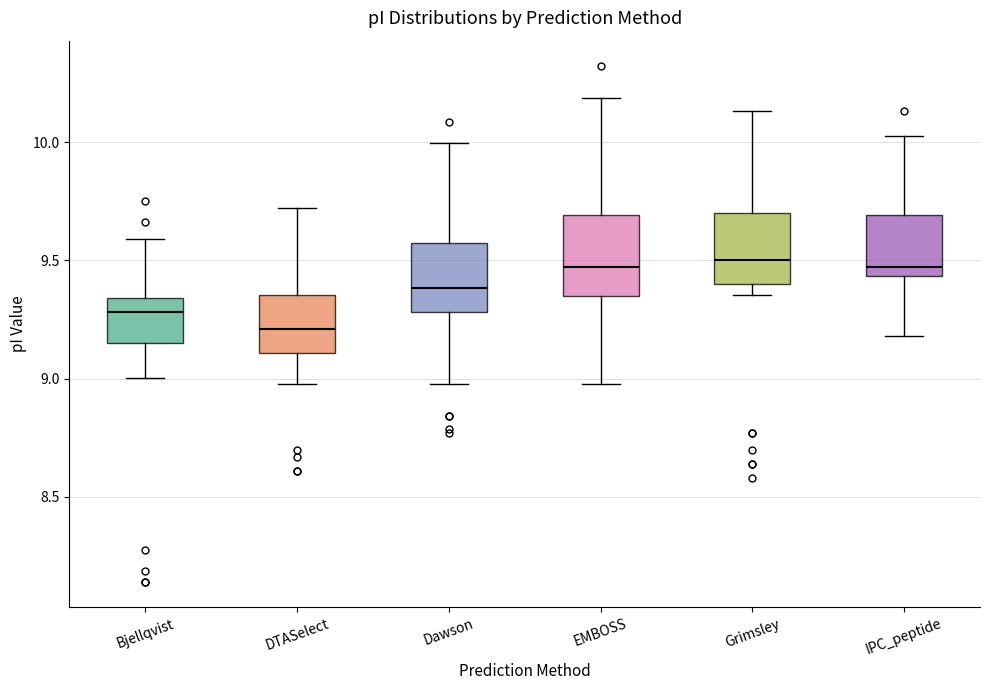

Reading left to right, read every box against the y-axis: the position of its median line, the range the box covers, and the ends of its whiskers. The values are not printed on the chart, so give them approximately, as read against the axis.

Bjellqvist: median 9.30, box 9.15 to 9.35, whiskers 9.00 to 9.60
DTASelect: median 9.20, box 9.10 to 9.35, whiskers 9.00 to 9.70
Dawson: median 9.40, box 9.30 to 9.55, whiskers 9.00 to 10.00
EMBOSS: median 9.45, box 9.35 to 9.70, whiskers 9.00 to 10.20
Grimsley: median 9.50, box 9.40 to 9.70, whiskers 9.35 to 10.15
IPC_peptide: median 9.45 (just above the box's lower edge), box 9.45 to 9.70, whiskers 9.20 to 10.05